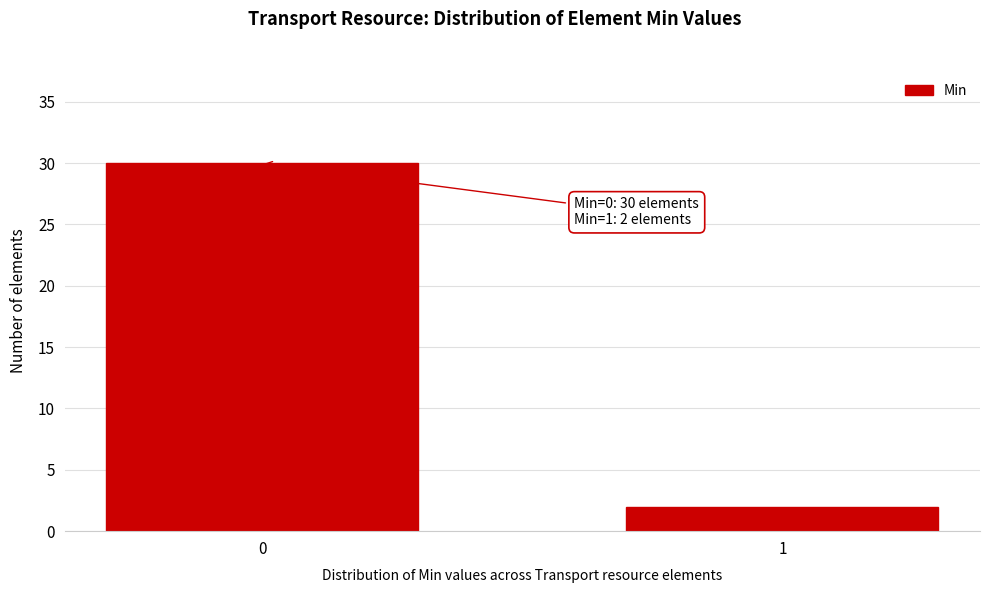

Reading left to right, transcribe all the data shown in this chart.

30	2